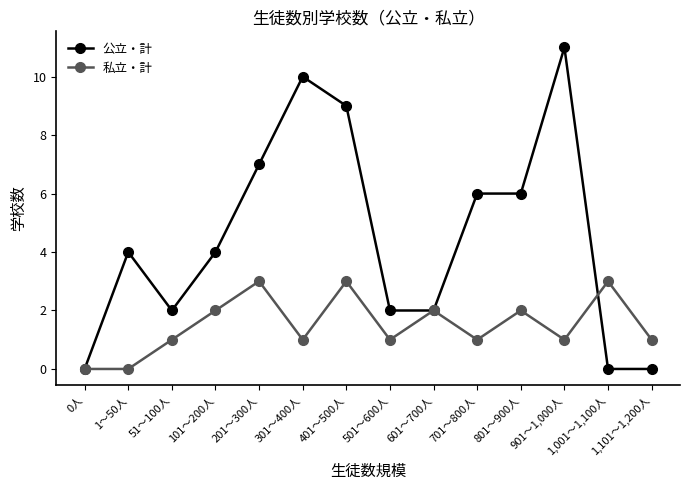

Rank the series at 1～50人 from lowest to highest value.

私立・計, 公立・計